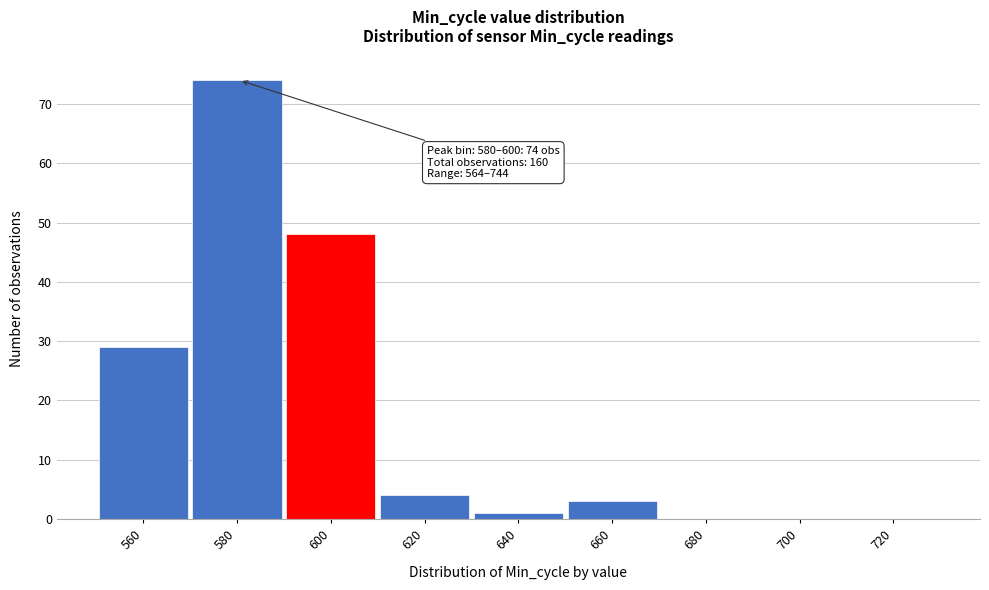

Reading left to right, transcribe all the data shown in this chart.

560=29	580=74	600=48	620=4	640=1	660=3	680=0	700=0	720=0